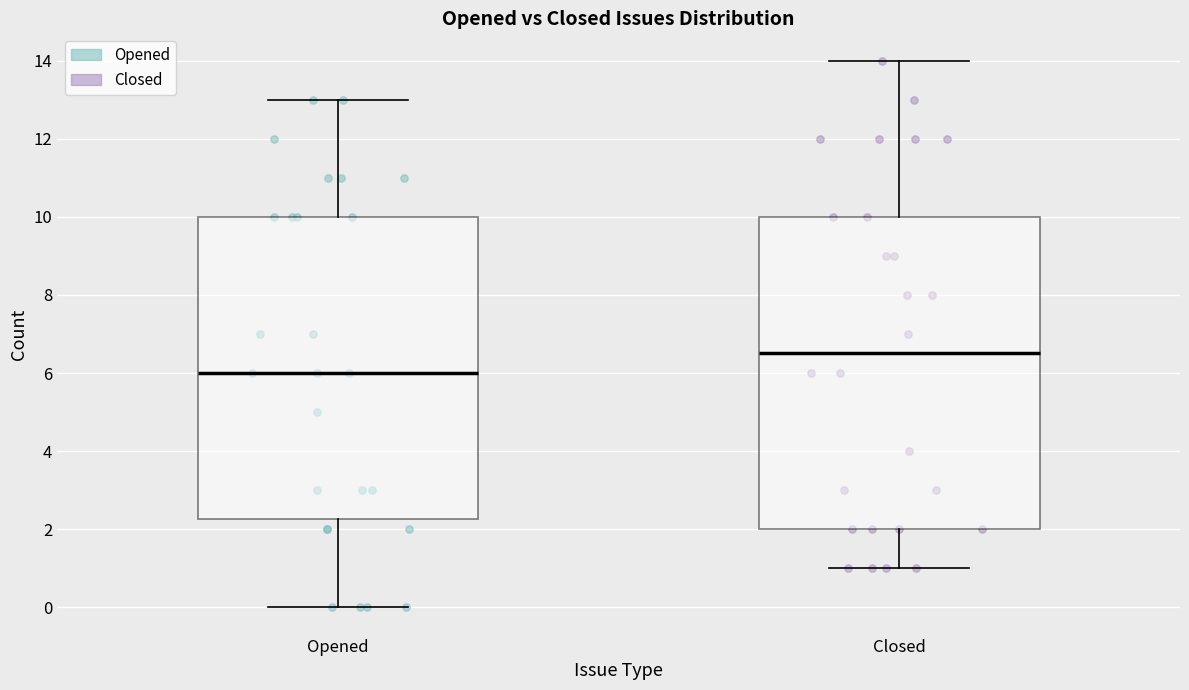

Comparing the boxes themselves (not the whiskers), which one is the tallest?

Closed